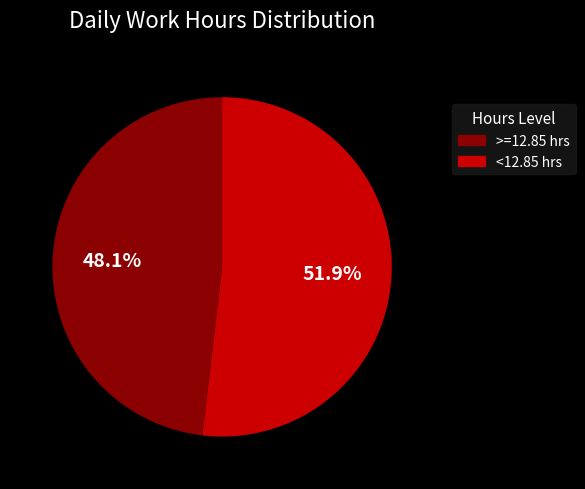

Count the number of slices in the pie.

2